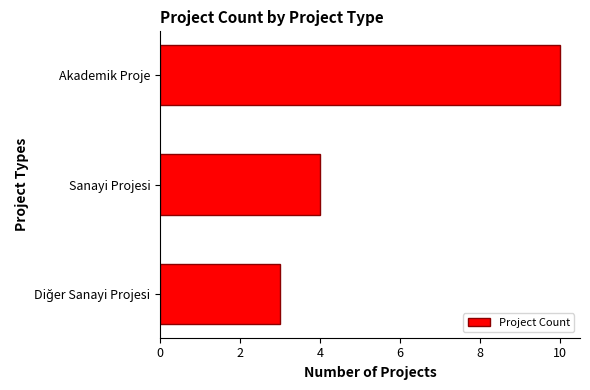

What is the value of the 2nd bar from the top?

4